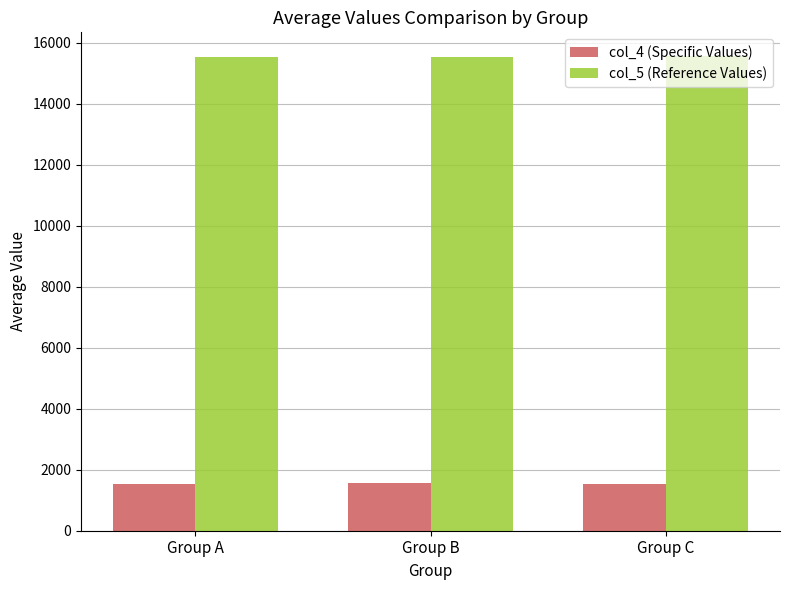

What is the difference between the second highest and minimum values in the col_5 (Reference Values) series?

5.2